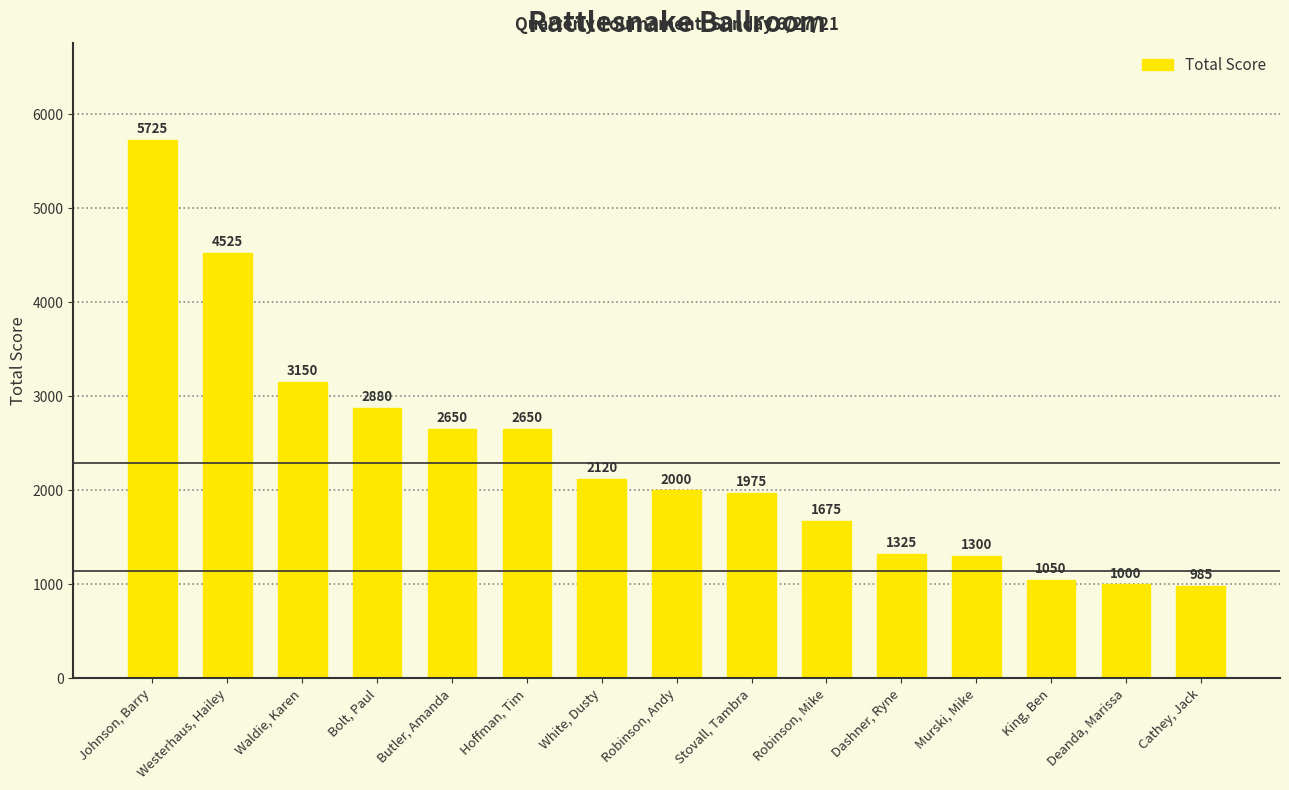

What is the value of the 12th bar from the left?

1300